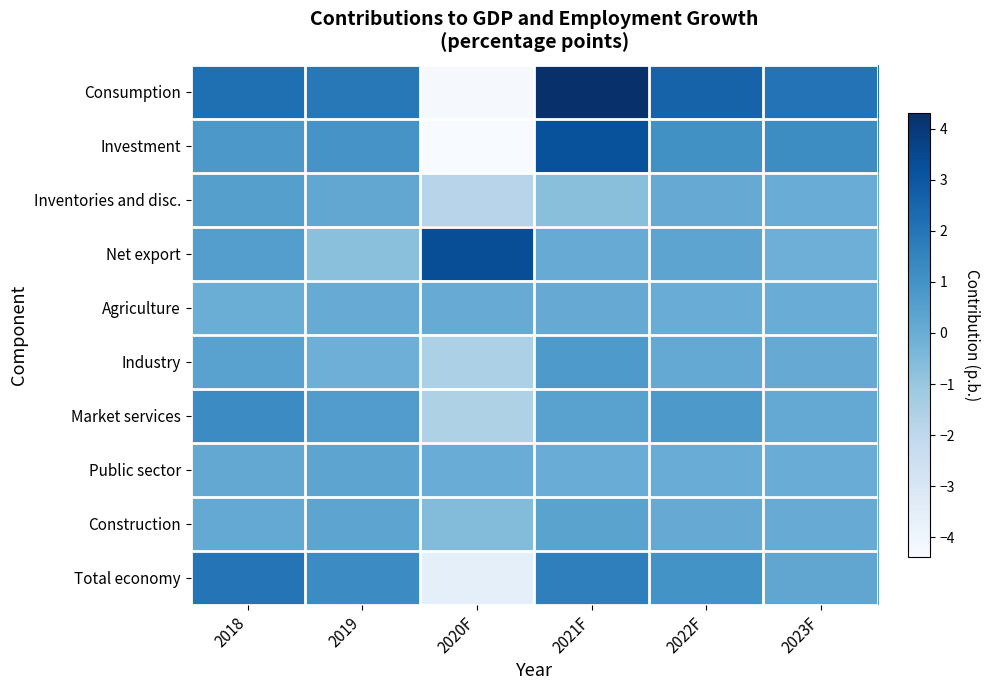

Which has a higher value, 2019 or 2022F?

2022F